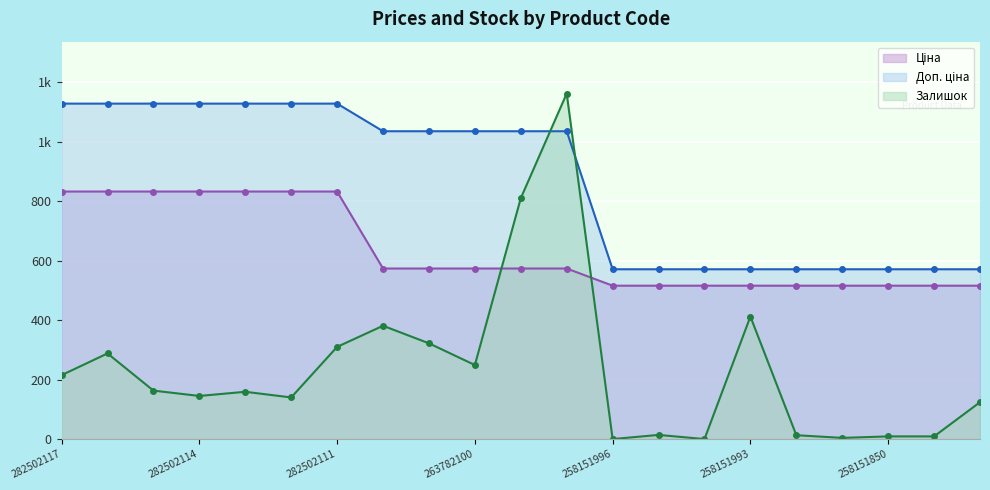

Reading left to right, transcribe all the data shown in this chart.

Ціна: 832.4	832.4	832.4	832.4	832.4	832.4	832.4	573.5	573.5	573.5	573.5	573.5	515.8	515.8	515.8	515.8	515.8	515.8	515.8	515.8	515.8
Доп. ціна: 1128.0	1128.0	1128.0	1128.0	1128.0	1128.0	1128.0	1035.1	1035.1	1035.1	1035.1	1035.1	571.0	571.0	571.0	571.0	571.0	571.0	571.0	571.0	571.0
Залишок: 215.0	288.0	163.0	145.0	159.0	140.0	310.0	381.0	322.0	249.0	810.0	1162.0	0.0	14.0	0.0	412.0	13.0	4.0	9.0	9.0	124.0